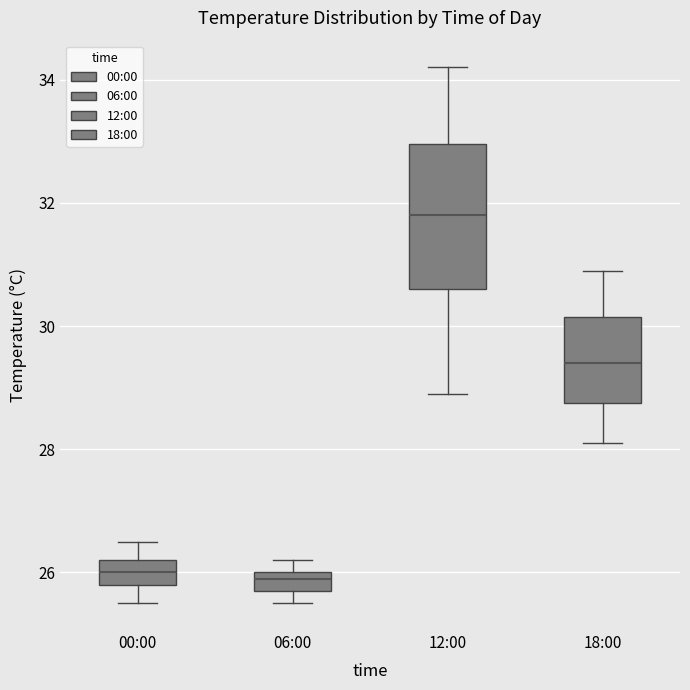

Where does the median line of the box for 12:00 sit on the y-axis? The values are not printed on the chart, so give them approximately, as read against the axis.

31.8